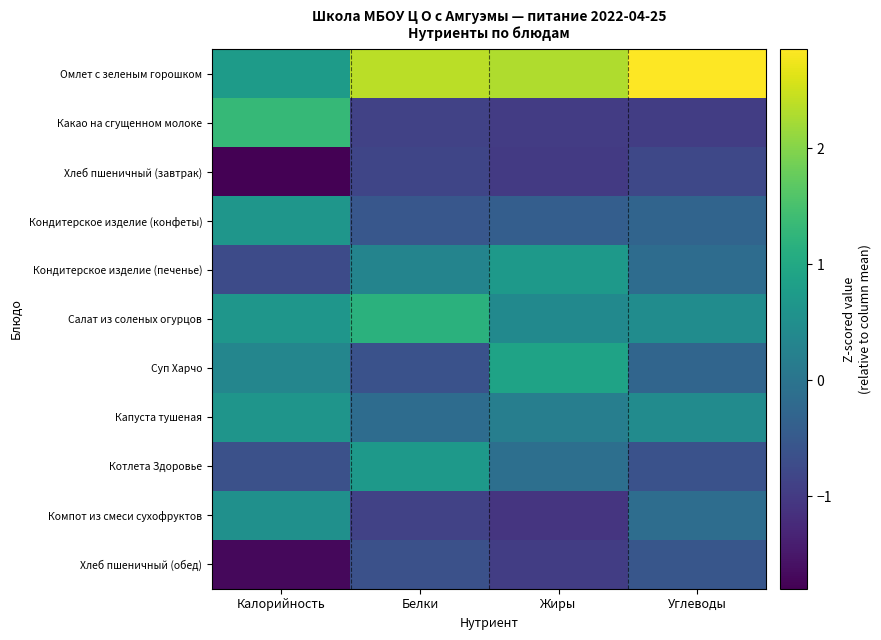

Count the number of categories in the chart.

4